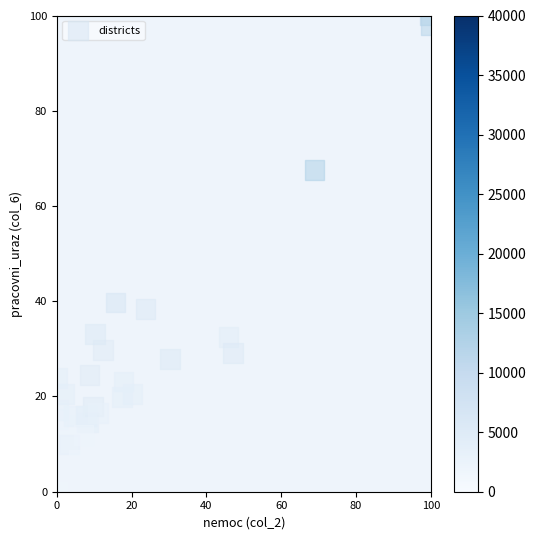

What Y value in the scatter plot is closest to 50?

39.7